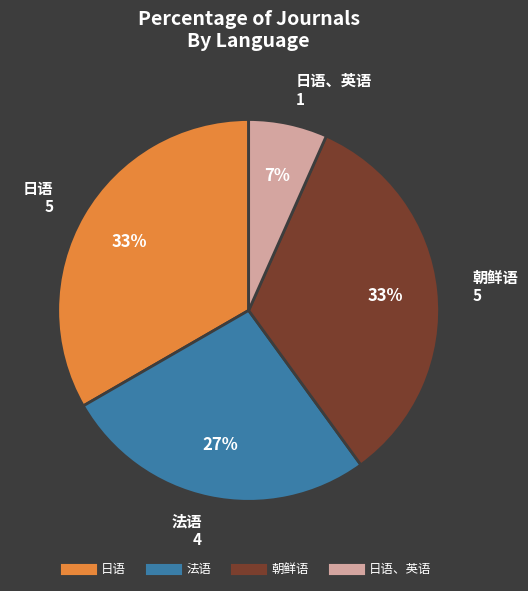

Does any single category account for the majority?

No